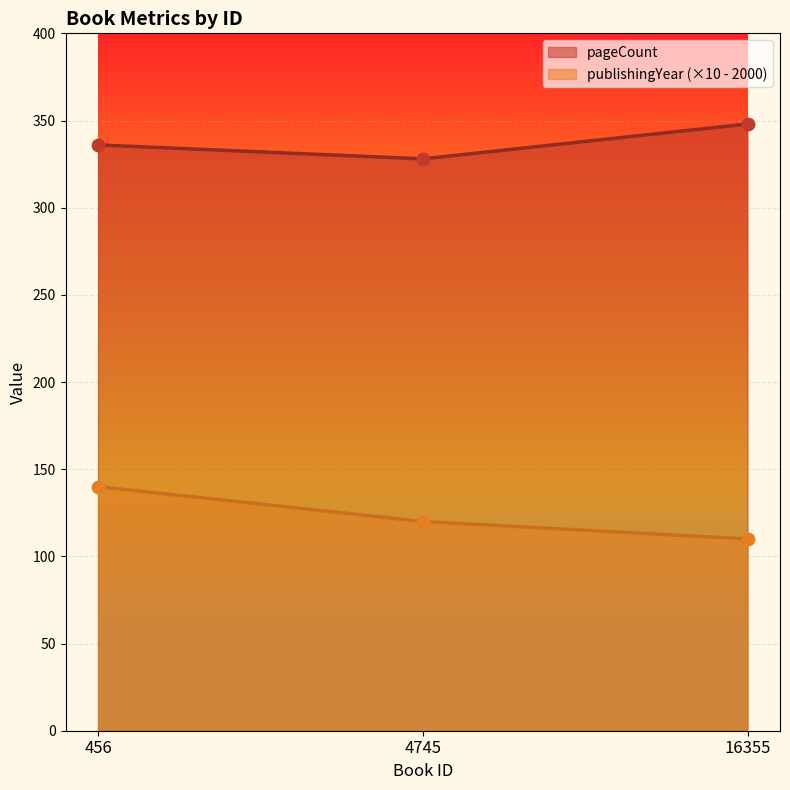

Which series has the largest total across all categories?

pageCount